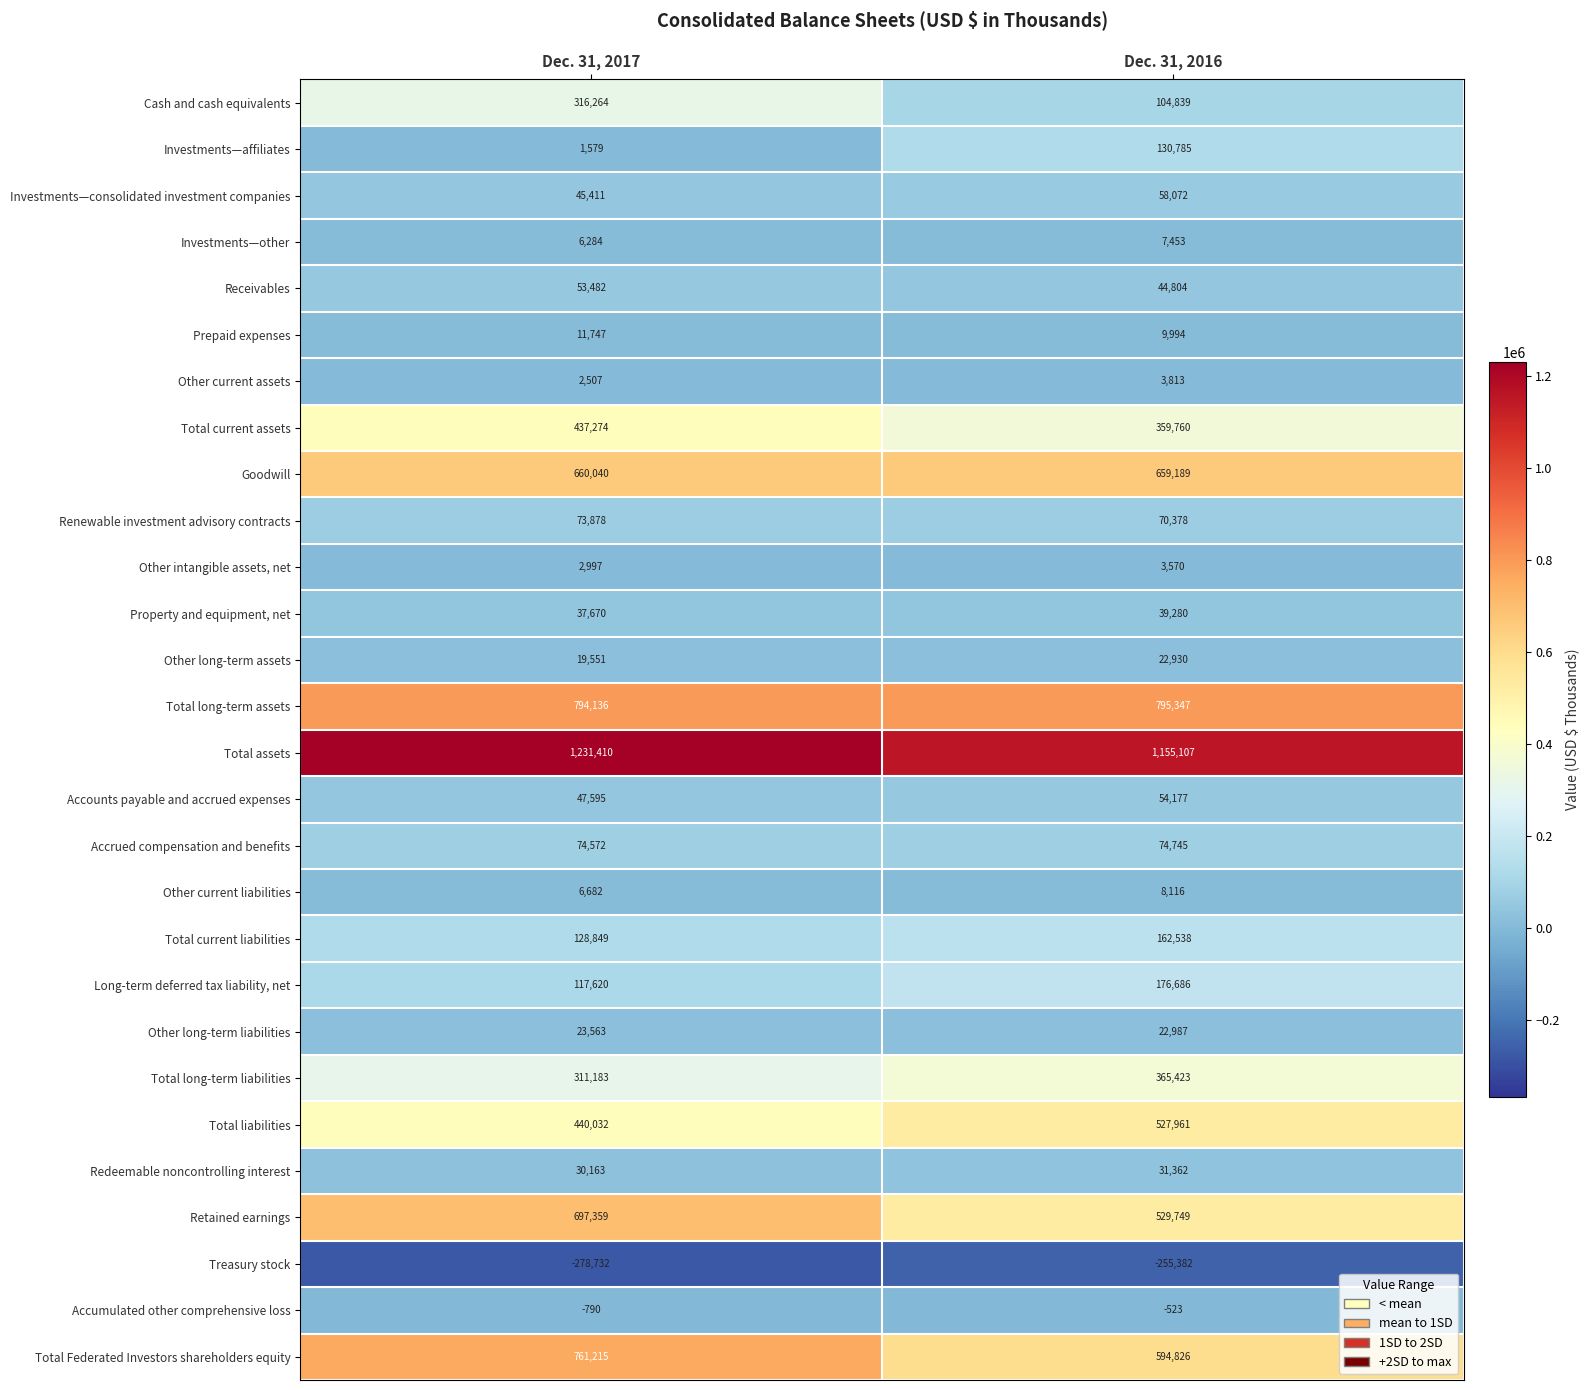

Rank the series by their maximum value, from lowest to highest.

Treasury stock, Accumulated other comprehensive loss, Other intangible assets, net, Other current assets, Investments—other, Other current liabilities, Prepaid expenses, Other long-term assets, Other long-term liabilities, Redeemable noncontrolling interest, Property and equipment, net, Receivables, Accounts payable and accrued expenses, Investments—consolidated investment companies, Renewable investment advisory contracts, Accrued compensation and benefits, Investments—affiliates, Total current liabilities, Long-term deferred tax liability, net, Cash and cash equivalents, Total long-term liabilities, Total current assets, Total liabilities, Goodwill, Retained earnings, Total Federated Investors shareholders equity, Total long-term assets, Total assets